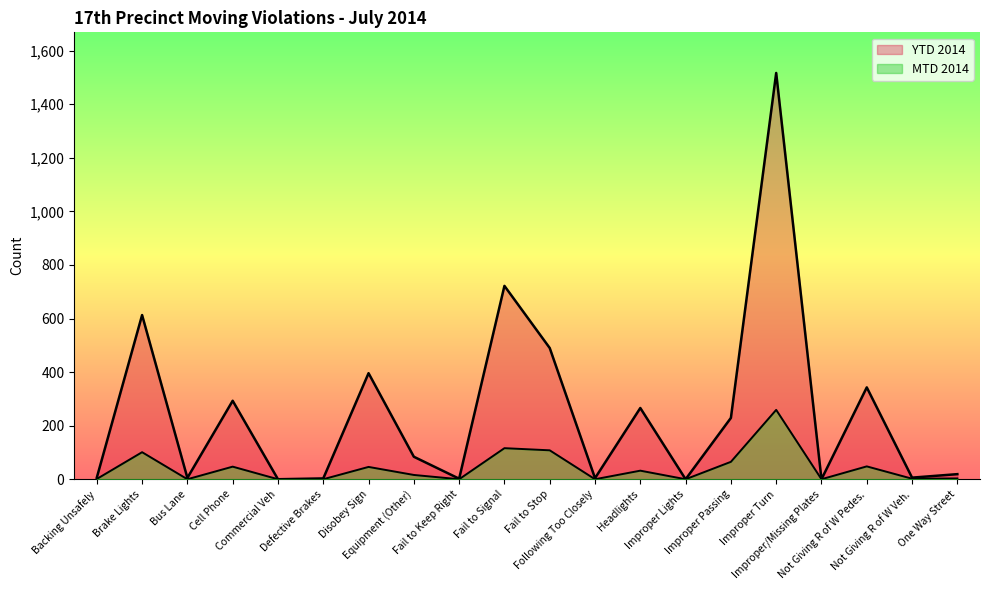

True or false: MTD 2014 and YTD 2014 intersect in this chart.

False